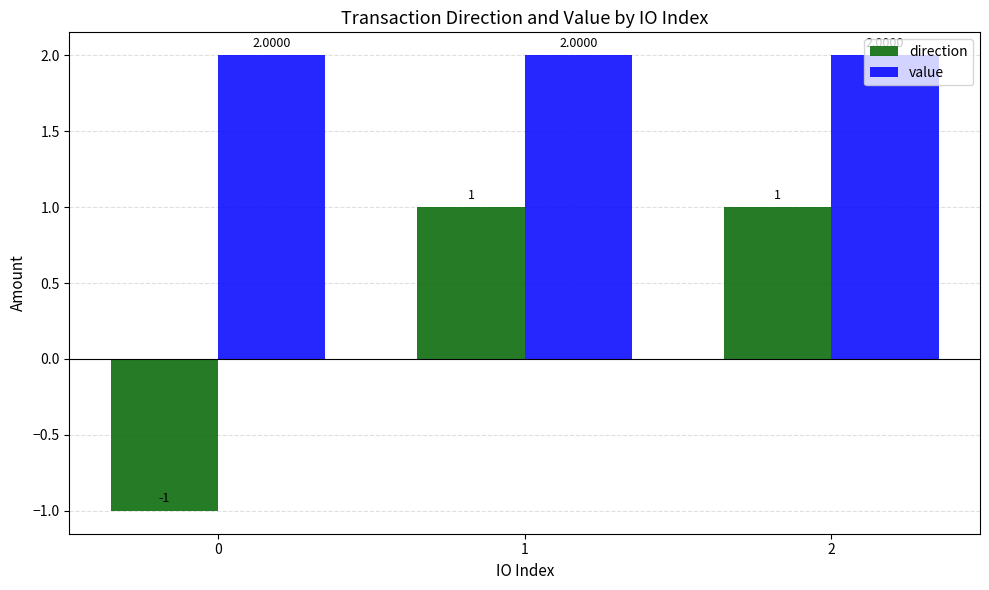

List the series in order of their peak value, highest first.

value, direction